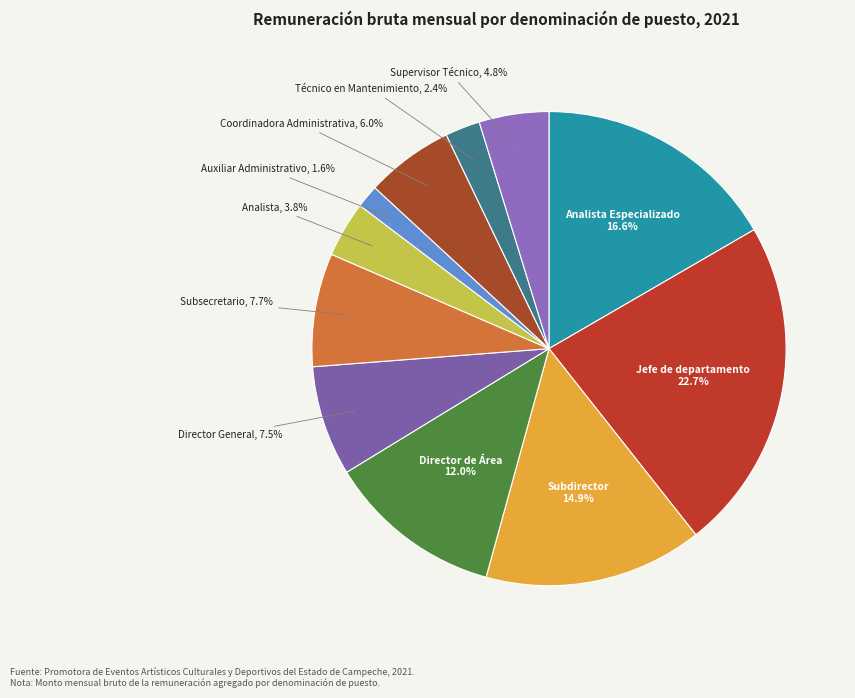

How many slices are in this pie chart?

11